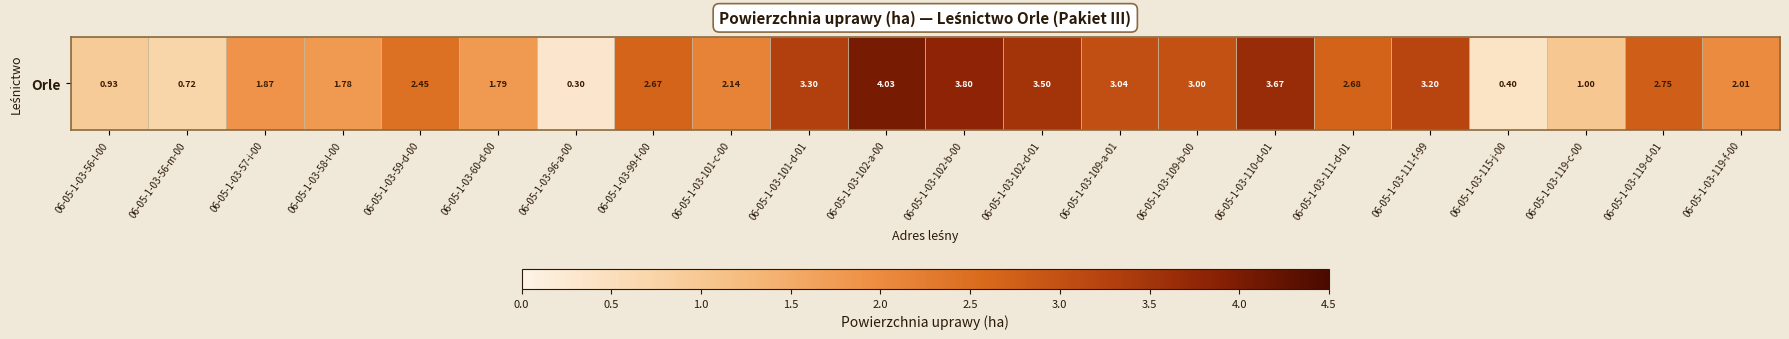

True or false: the data shows 2.5 at 06-05-1-03-110-d-01.

False